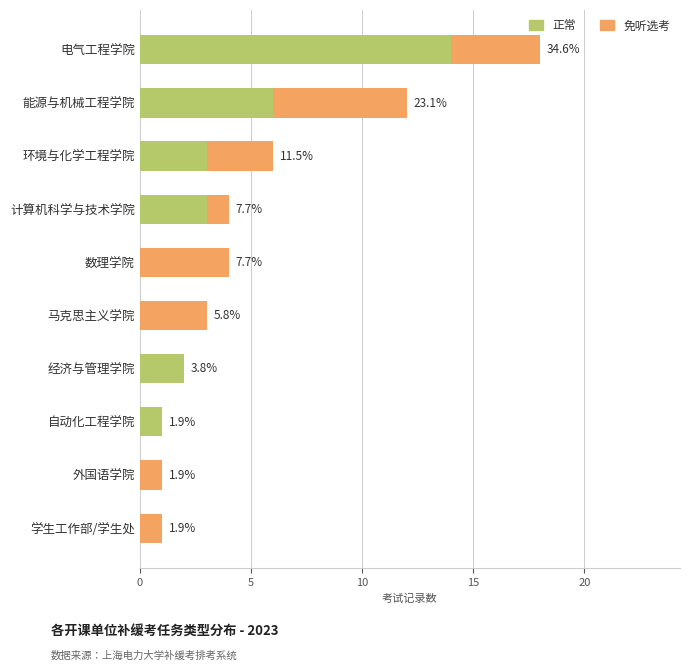

What are all the series names shown in the legend?

正常, 免听选考